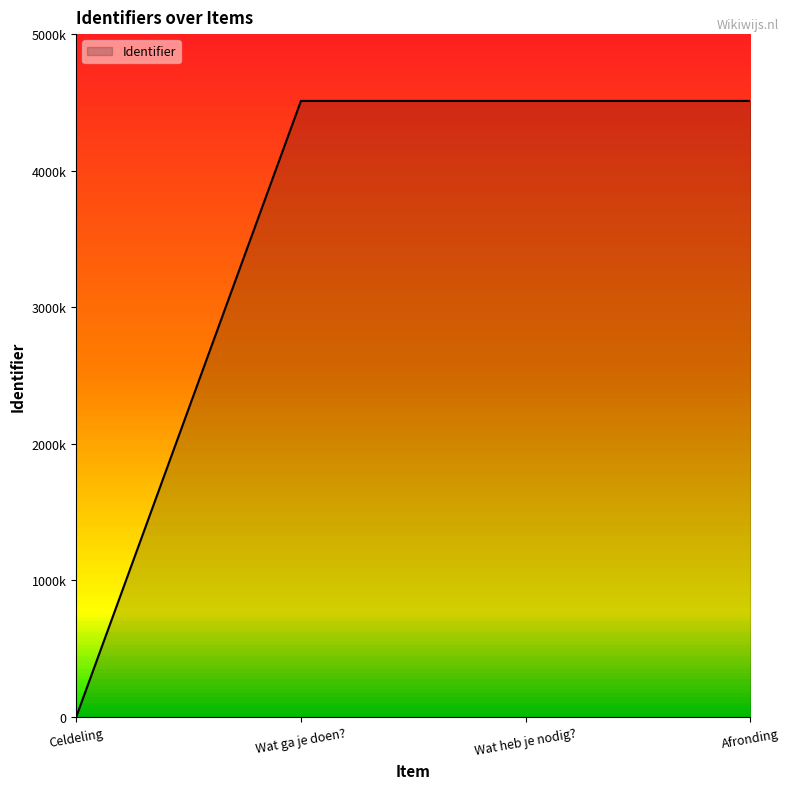

Does the chart display data point markers on the line(s)?

No